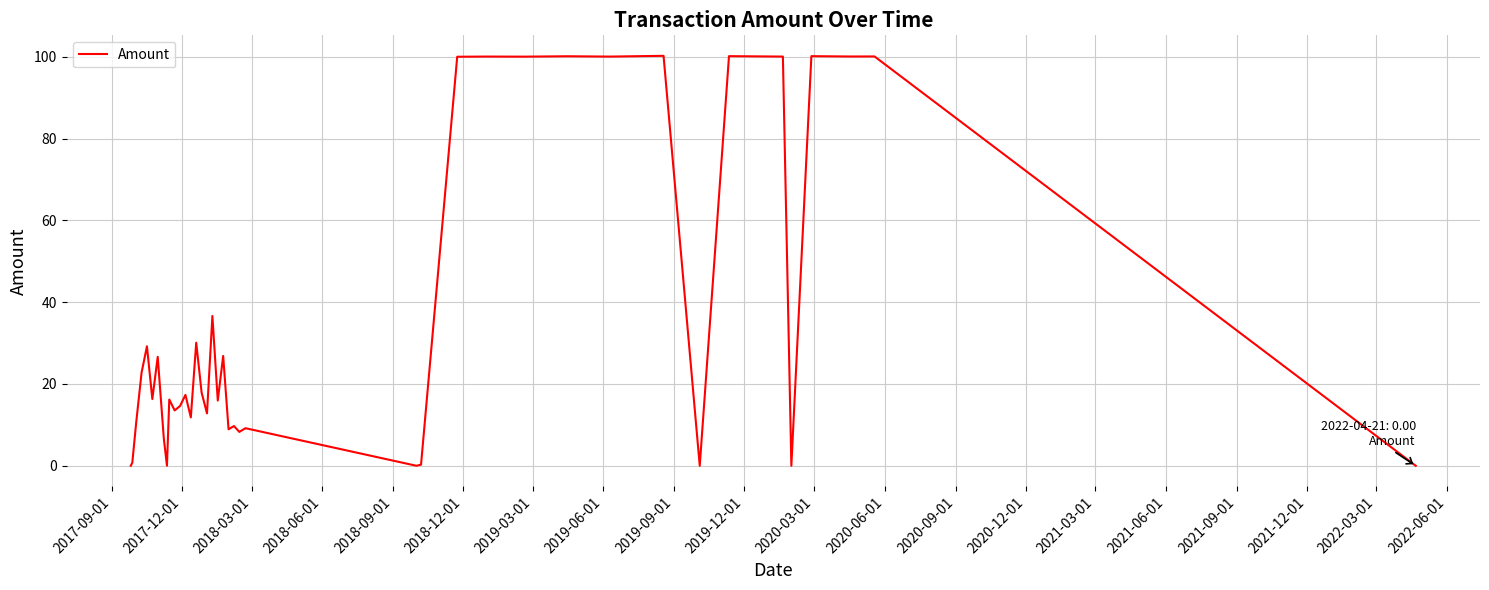

Does the chart display data point markers on the line(s)?

No